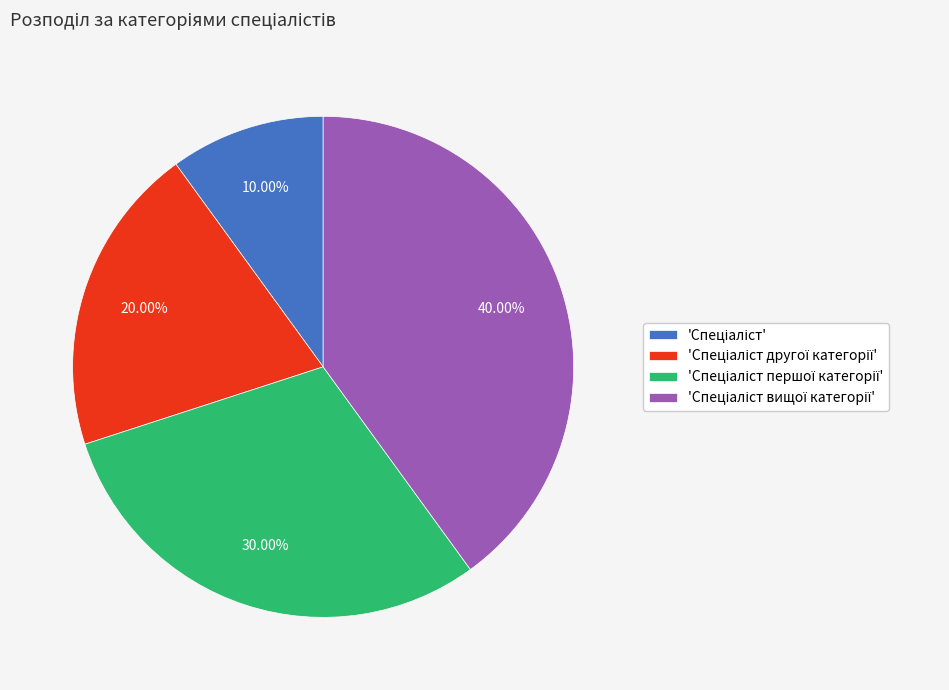

Does any single category account for the majority?

No